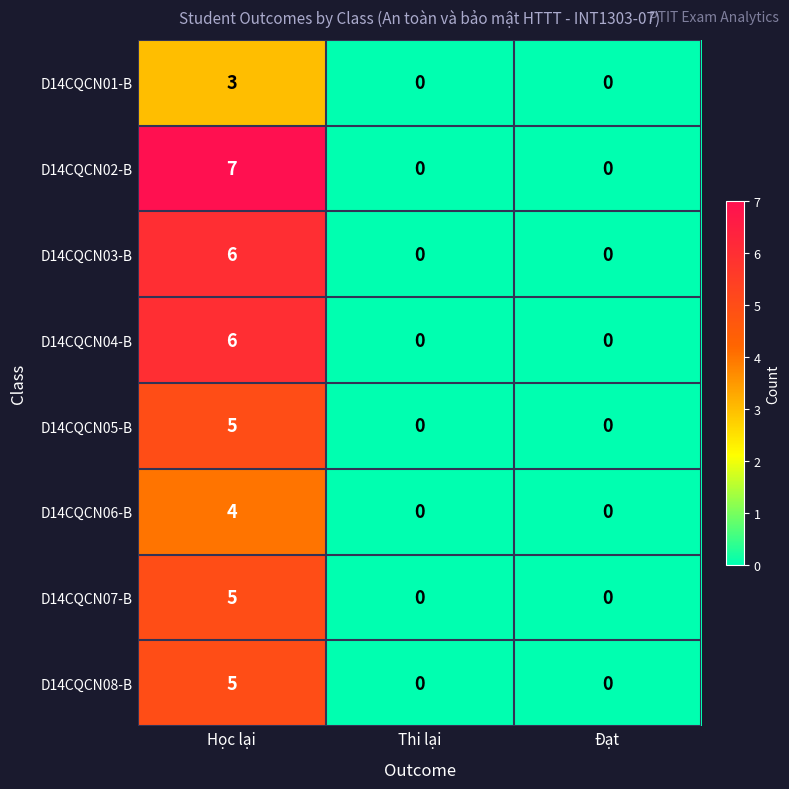

What is the difference between the highest and lowest values at Học lại?

4